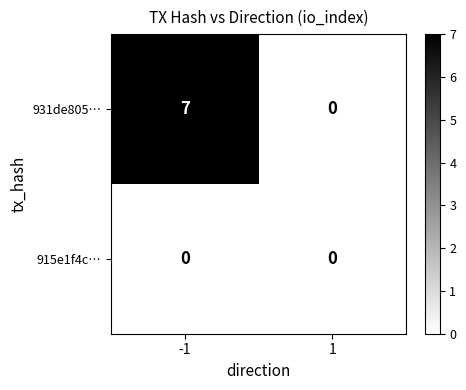

What is the maximum value shown in the chart?

7